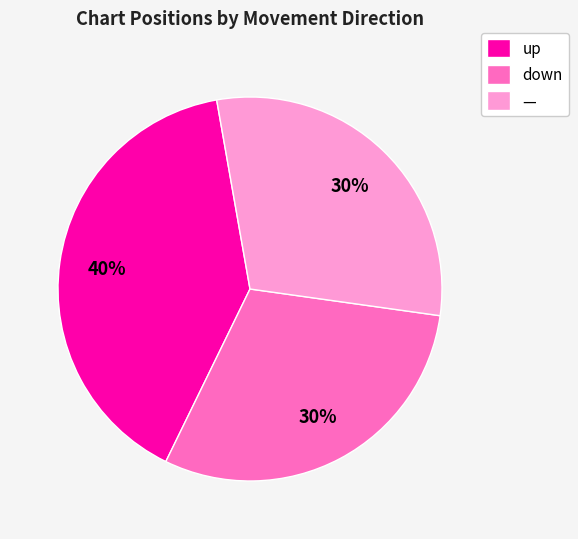

Does down represent more than half of the total?

No